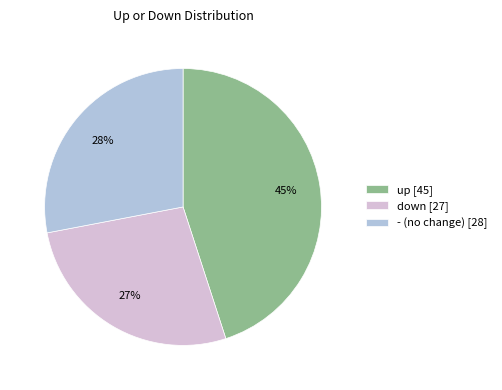

How many slices are in this pie chart?

3